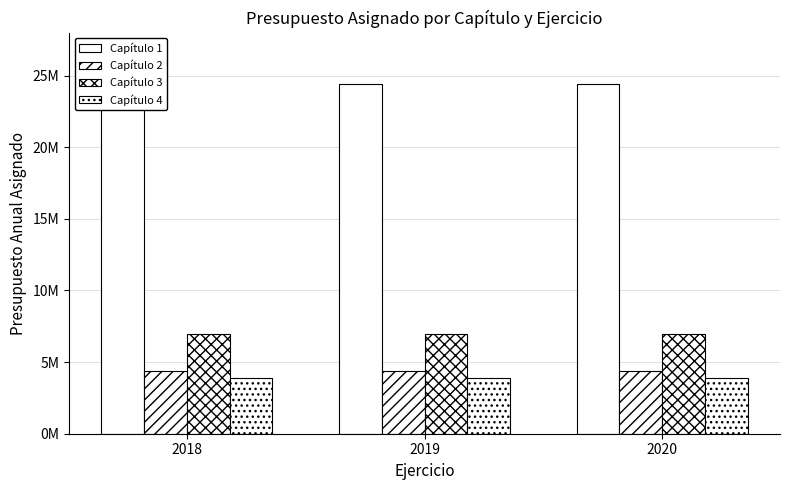

What is the sum of all Capítulo 3 values?

20877870